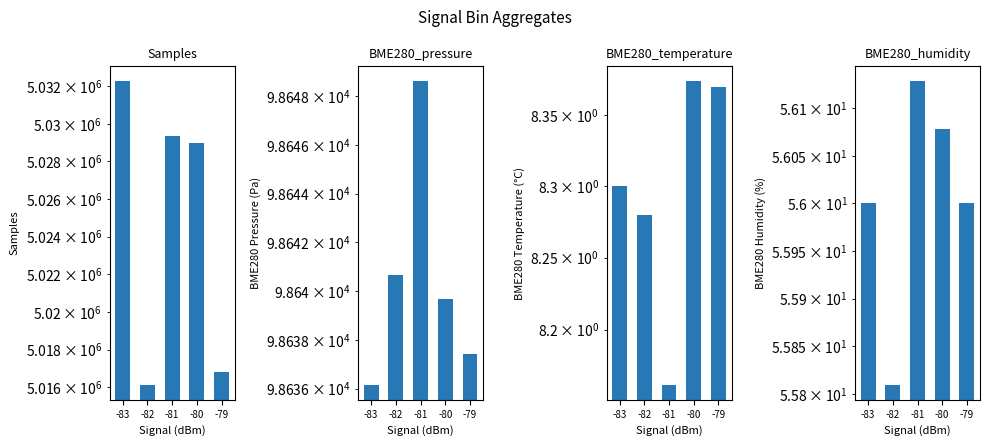

Which label corresponds to the smallest value in the chart?

-81